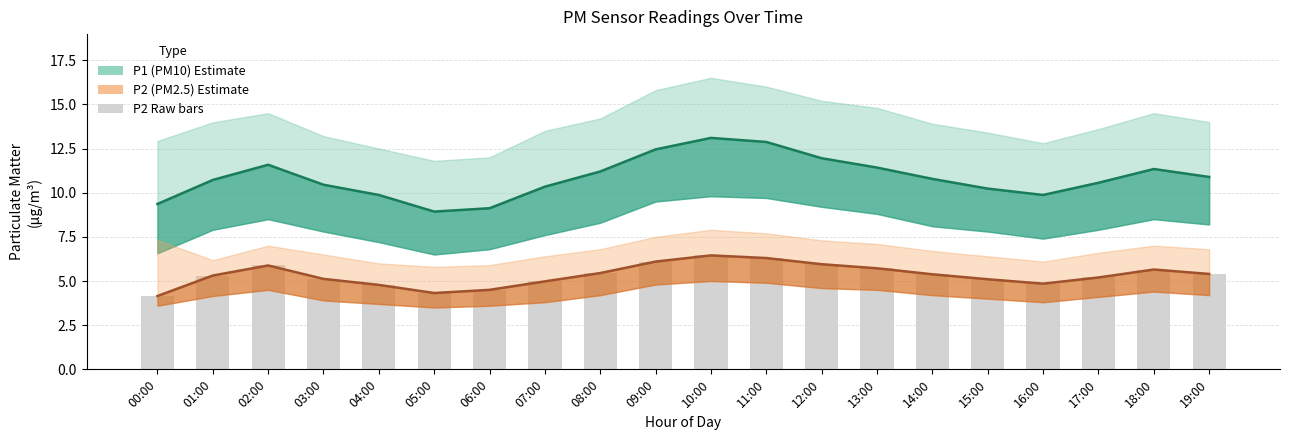

At 11:00, list the series in order from smallest to largest.

P2 (PM2.5) estimate, P1 (PM10) estimate